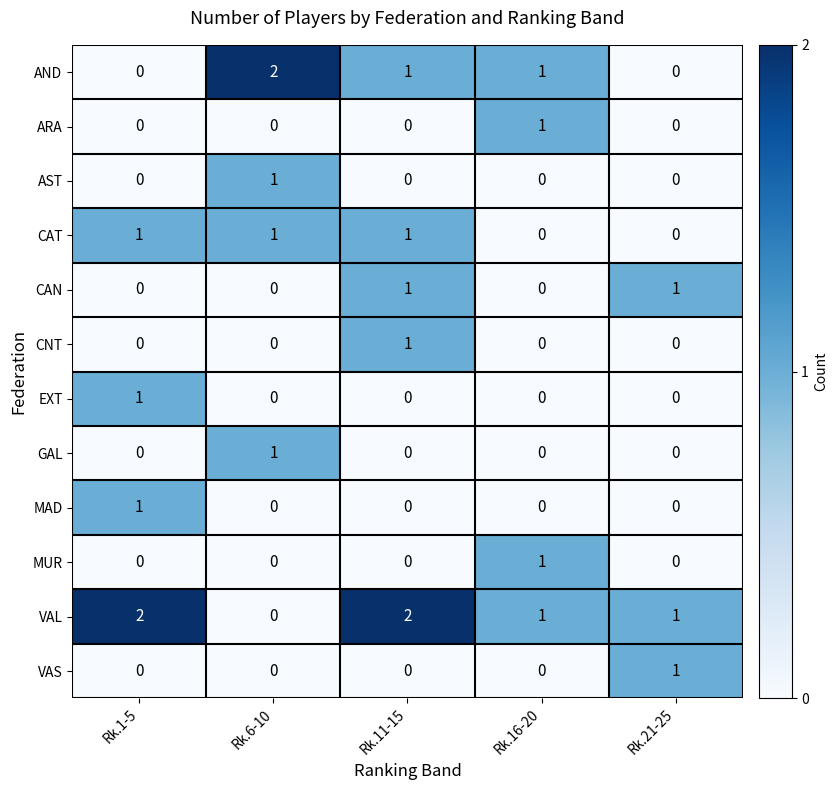

How many ARA values are between 0 and 1?

5